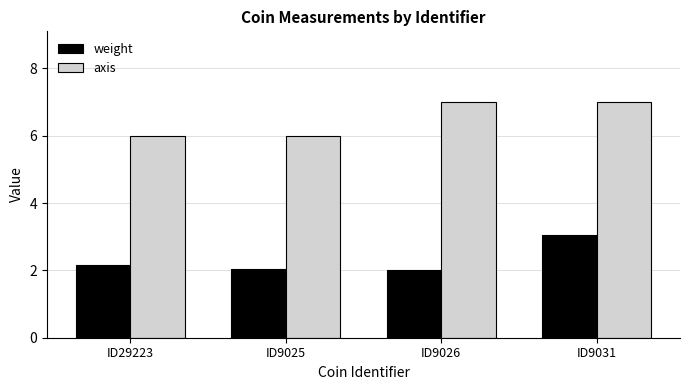

What is the label of the 2nd bar from the right?

ID9026